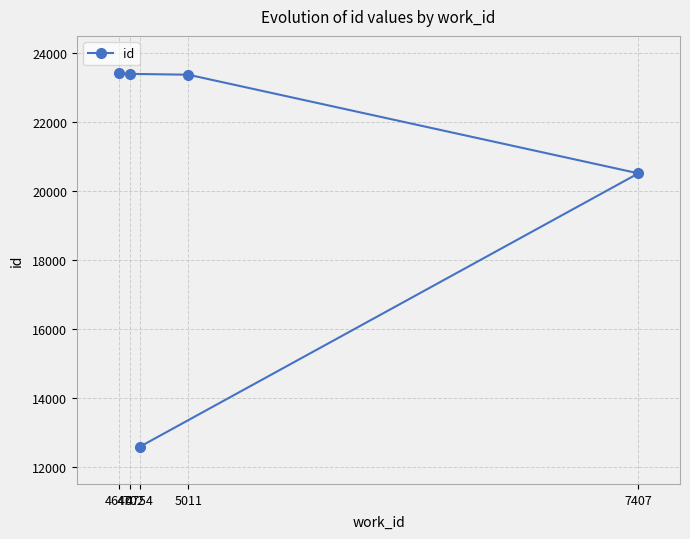

What is the value of the 4th point from the left?

23357